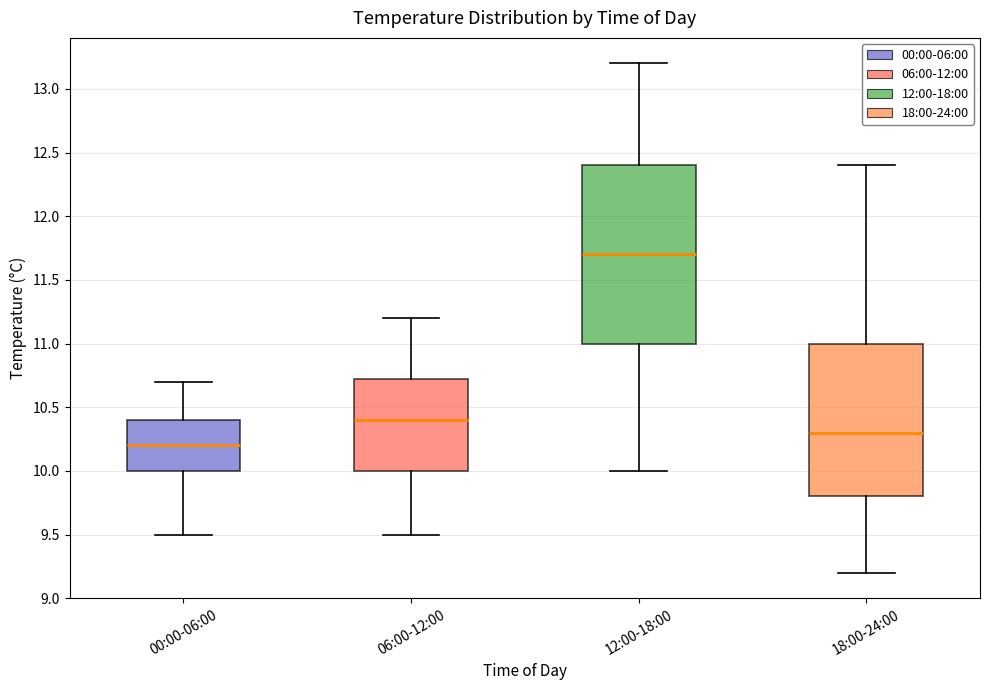

Where does the upper whisker of the box for 18:00-24:00 end on the y-axis? The values are not printed on the chart, so give them approximately, as read against the axis.

12.40